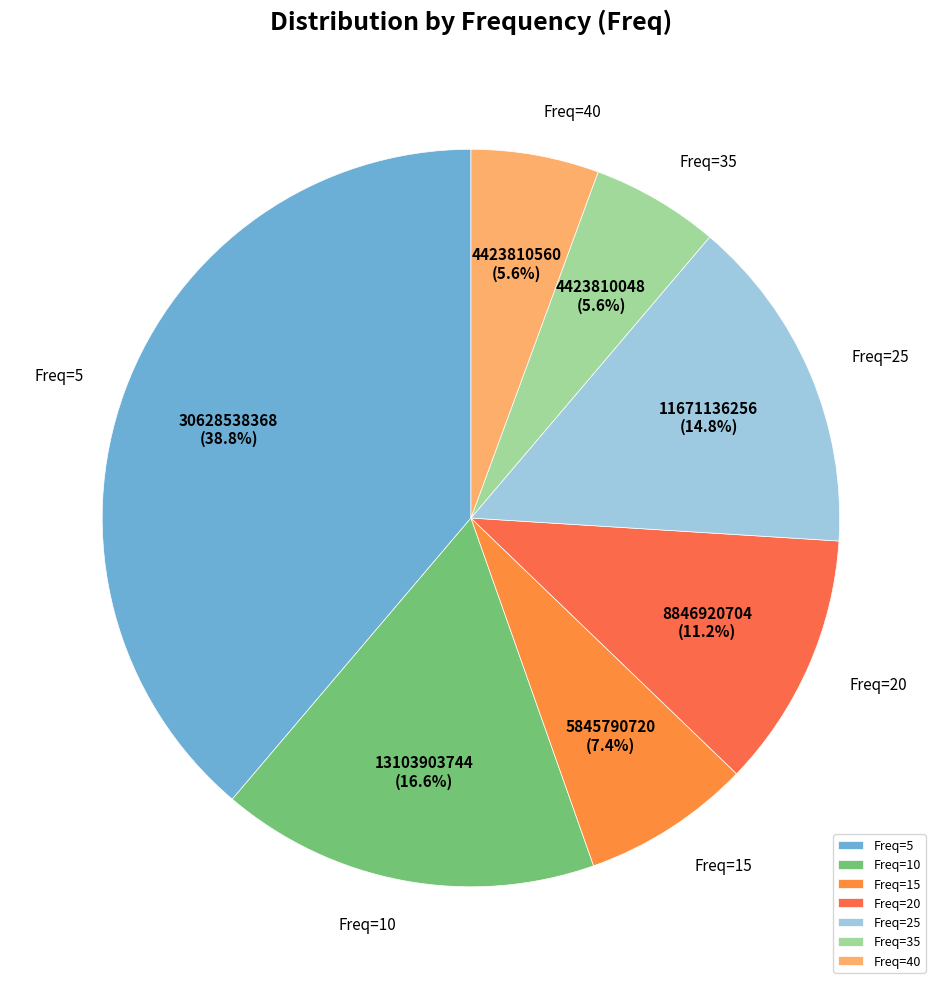

Is the sum of Freq=40 and Freq=10 greater than half?

No